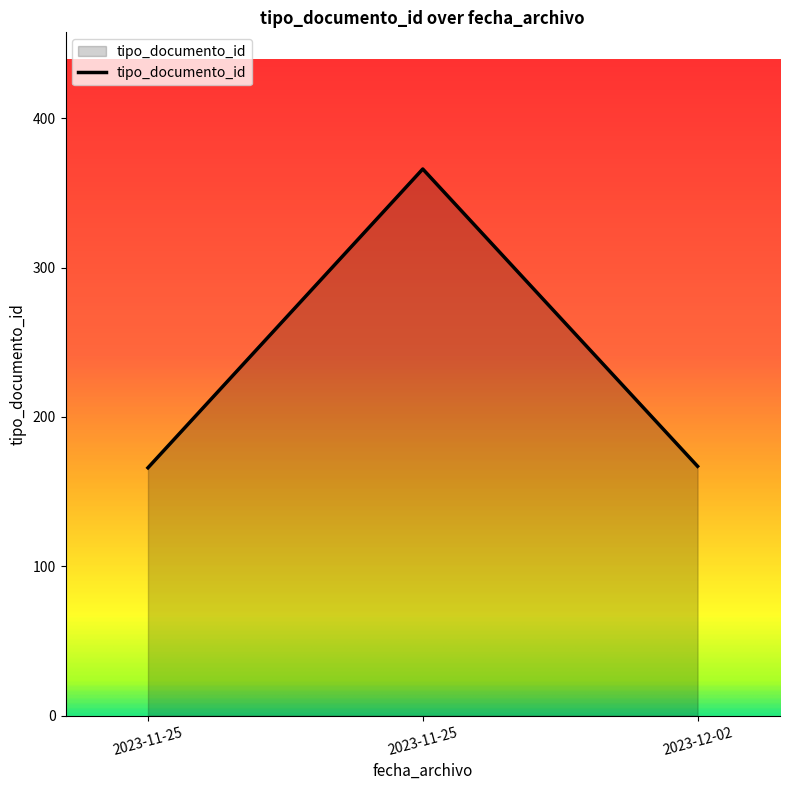

What is the sum of all values?

699